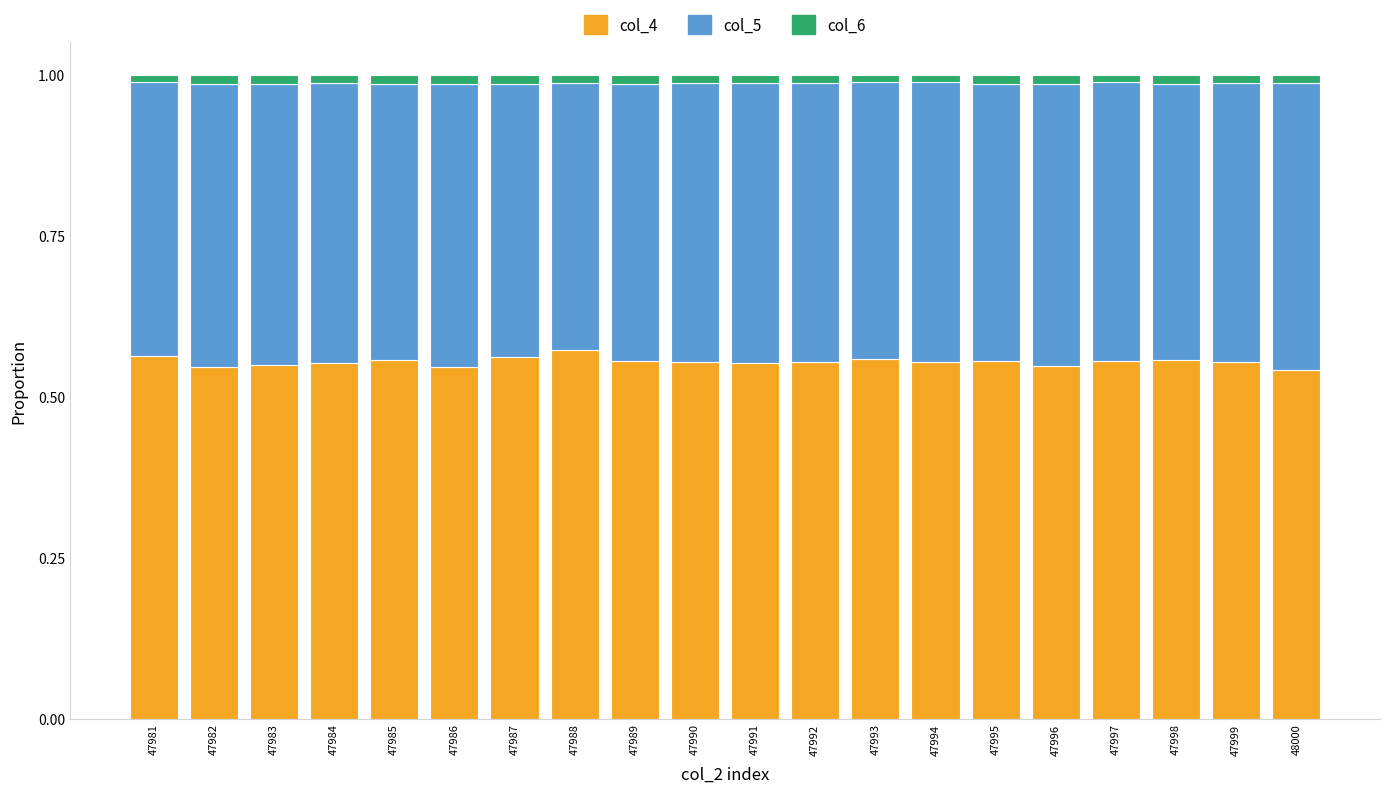

How many col_6 values are between 0 and 1?

20